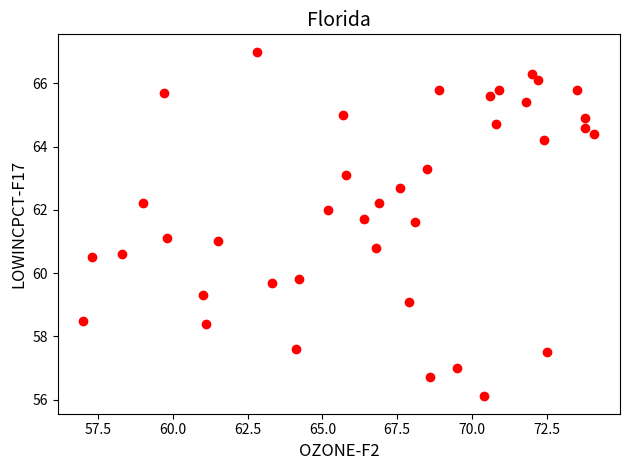

What is the range of Y values (max minus min)?

10.9